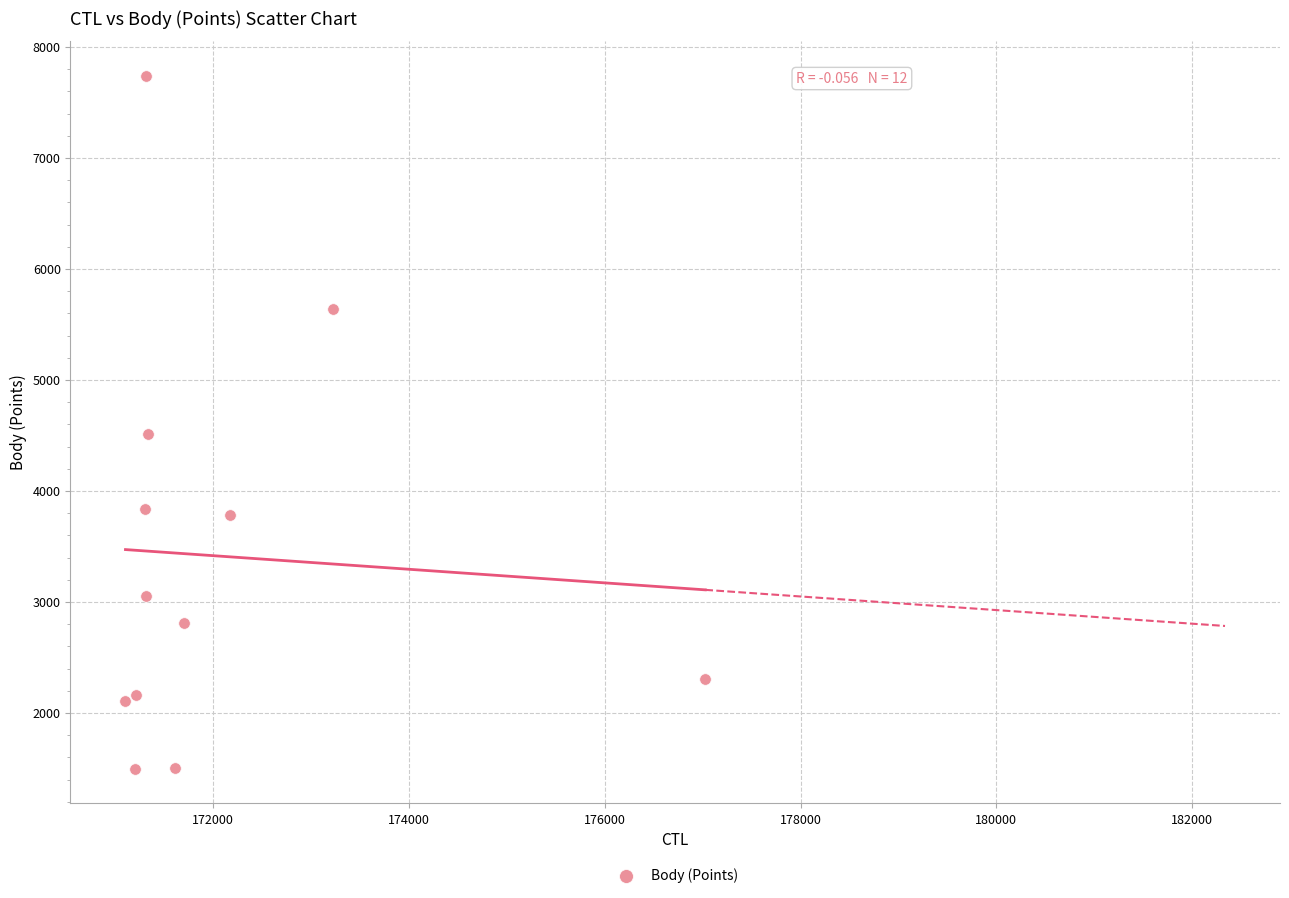

What Y value in the scatter plot is closest to 4619?

4515